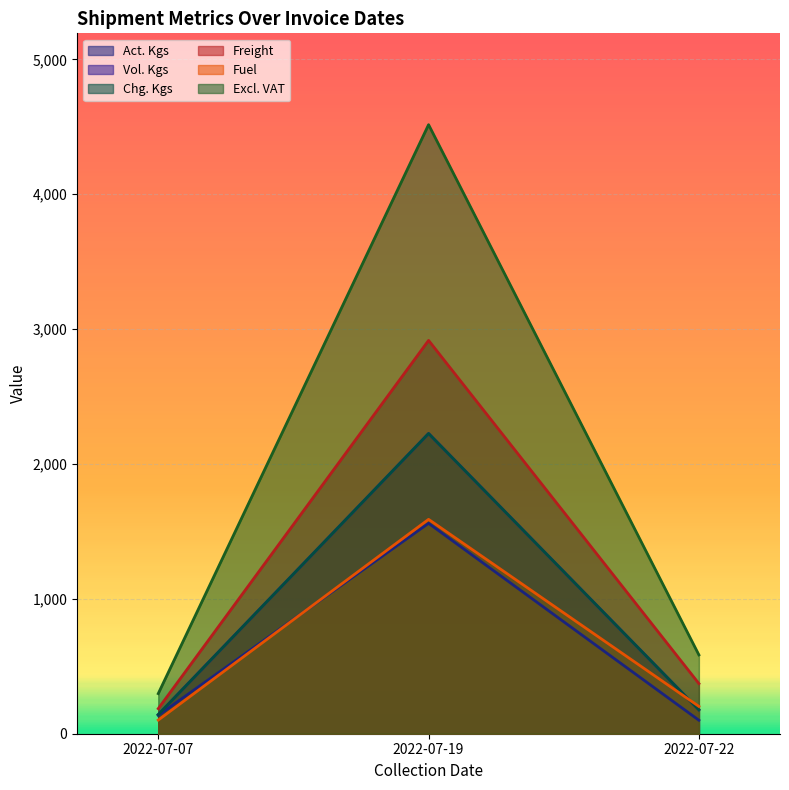

What is the difference between the Chg. Kgs values at 2022-07-19 and 2022-07-07?

2084.0